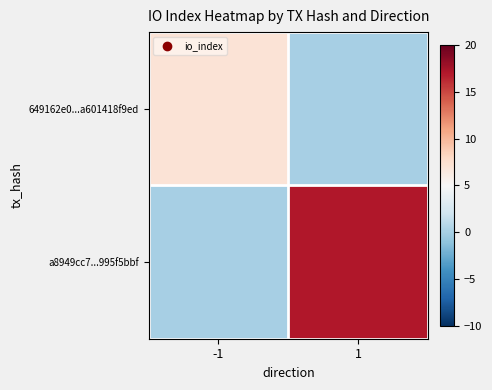

Which label corresponds to the largest value in the chart?

1